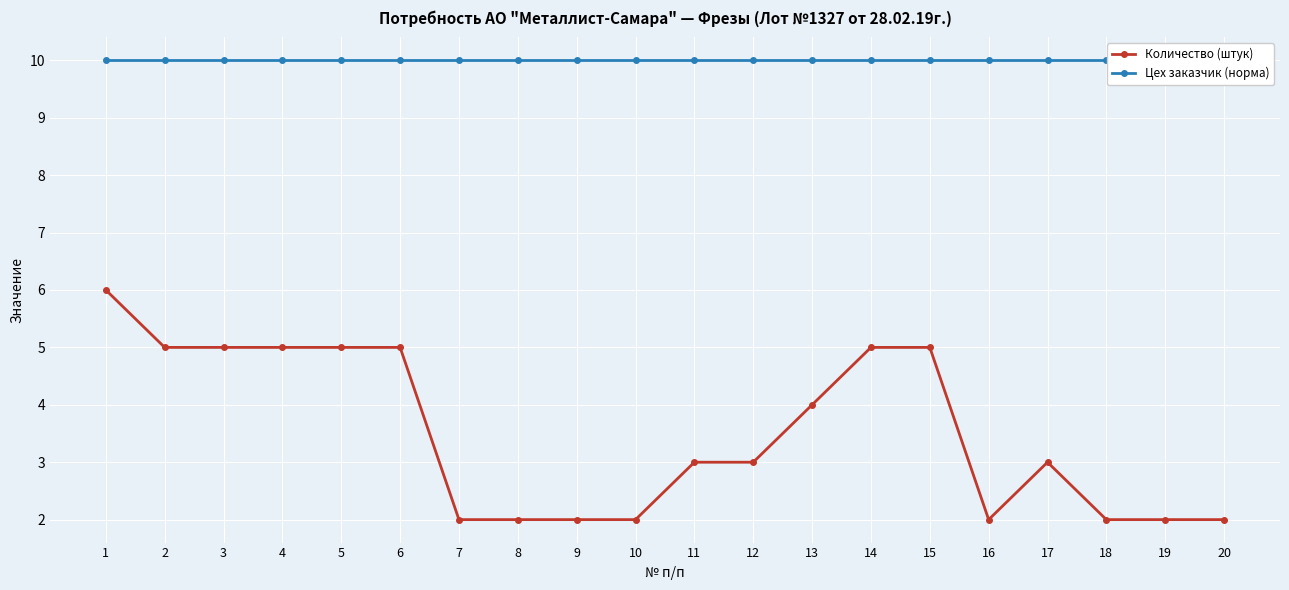

List the series in order of their peak value, highest first.

Цех заказчик (норма), Количество (штук)